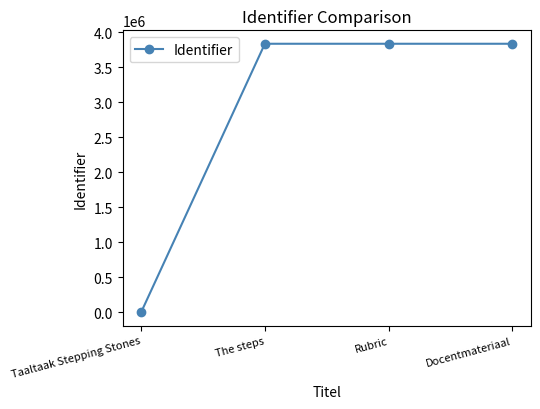

How many data points does each series have?

4